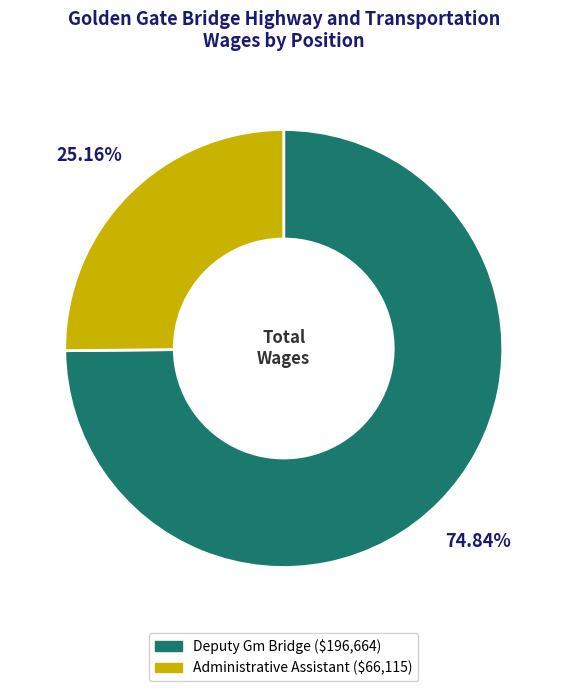

Which category has the biggest portion of the pie?

Deputy Gm Bridge